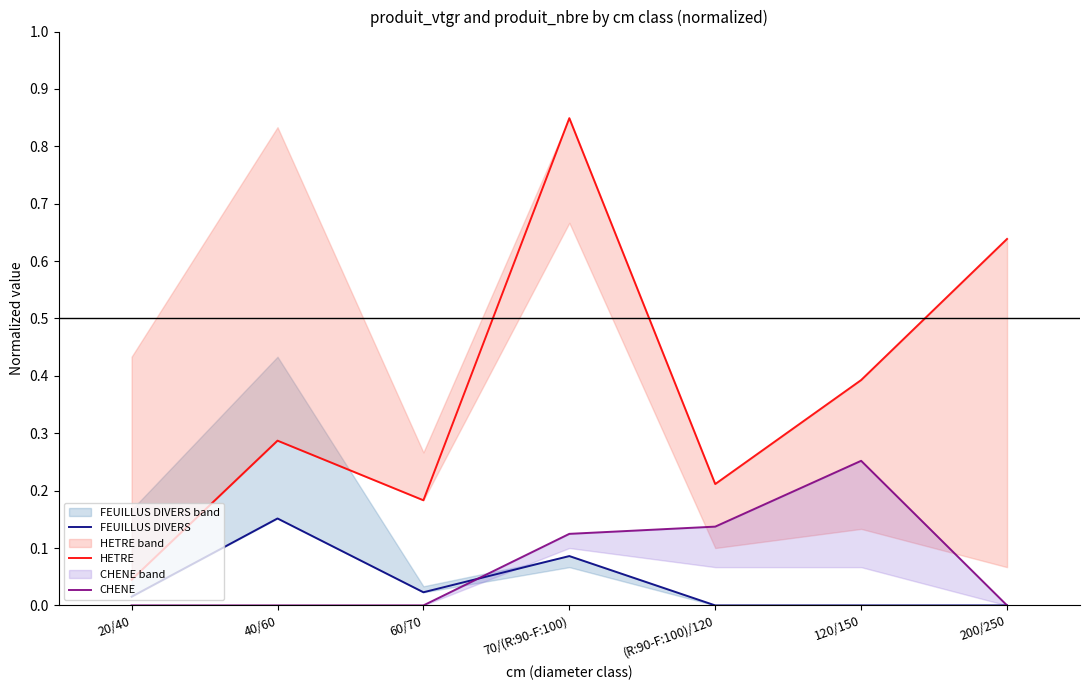

True or false: FEUILLUS DIVERS has more than 0 interior local peaks.

True